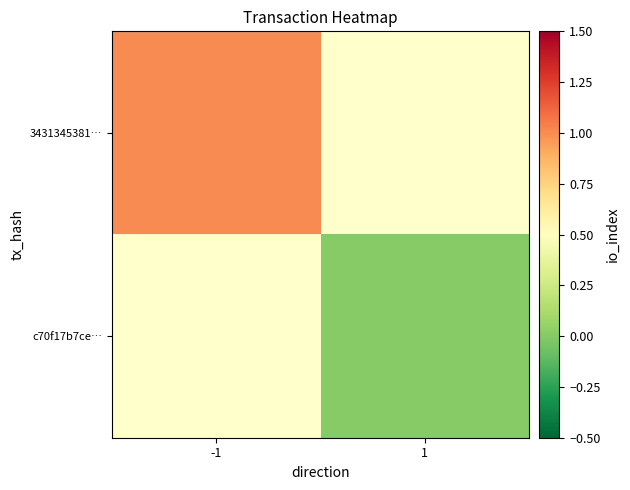

Rank the categories by c70f17b7ce… value from highest to lowest.

-1, 1